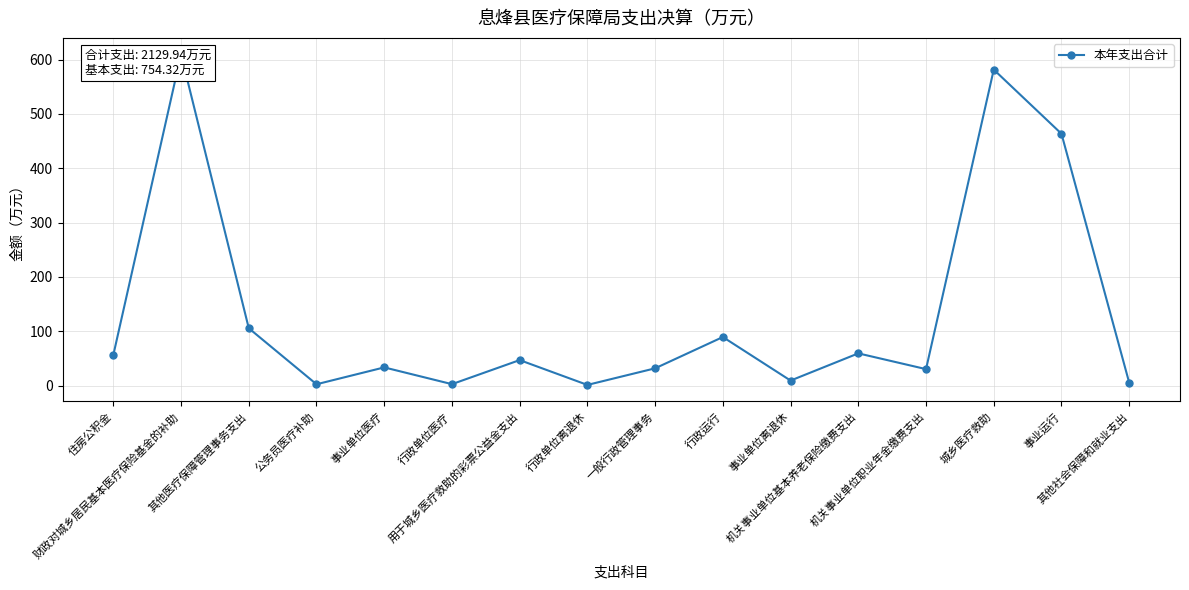

True or false: there are more than 2 points higher than both neighbors.

True